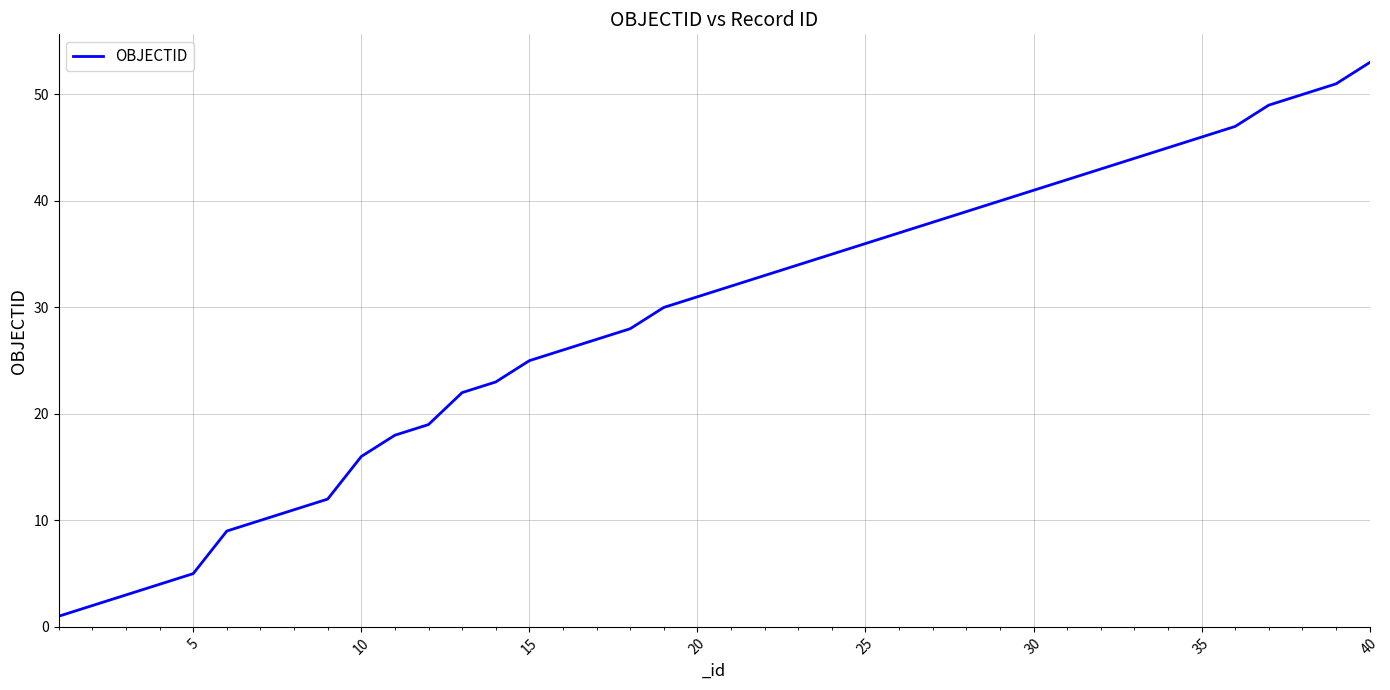

What is the difference between the maximum and minimum values?

52